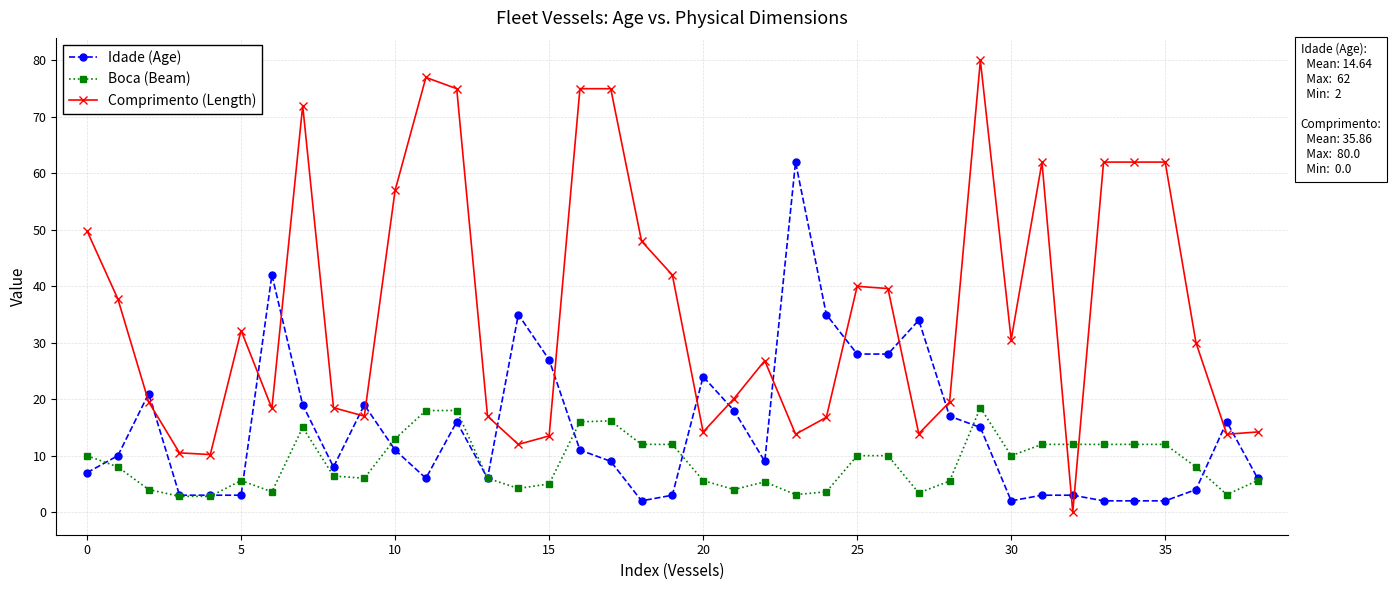

What is the difference between the maximum and minimum values in the Boca (Beam) series?

15.7